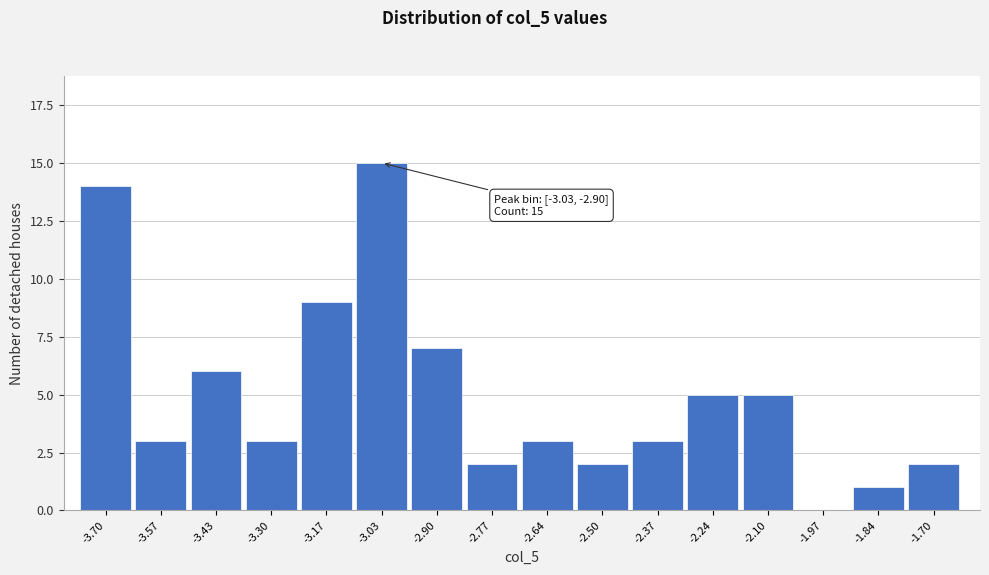

Reading right to left, list all the values displayed in this chart.

-1.70=2	-1.84=1	-1.97=0	-2.10=5	-2.24=5	-2.37=3	-2.50=2	-2.64=3	-2.77=2	-2.90=7	-3.03=15	-3.17=9	-3.30=3	-3.43=6	-3.57=3	-3.70=14